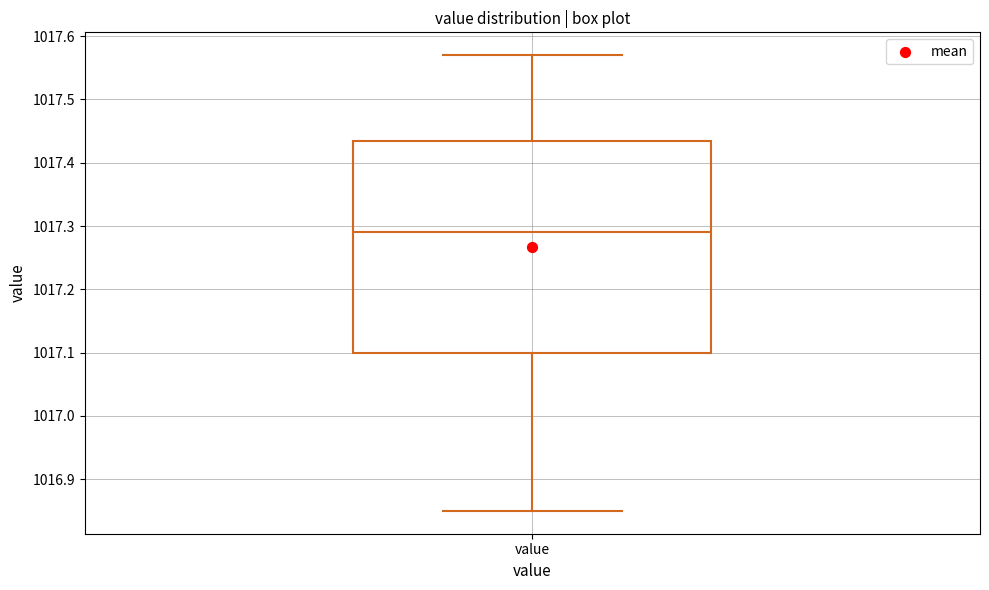

Where is the lower edge of the box for value on the y-axis? The values are not printed on the chart, so give them approximately, as read against the axis.

1017.10